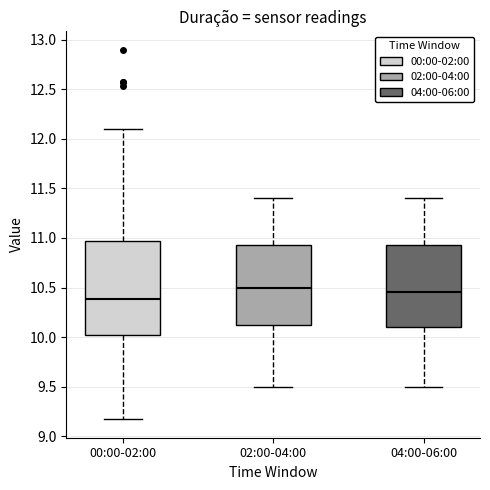

Where is the upper edge of the box for 00:00-02:00 on the y-axis? The values are not printed on the chart, so give them approximately, as read against the axis.

10.95